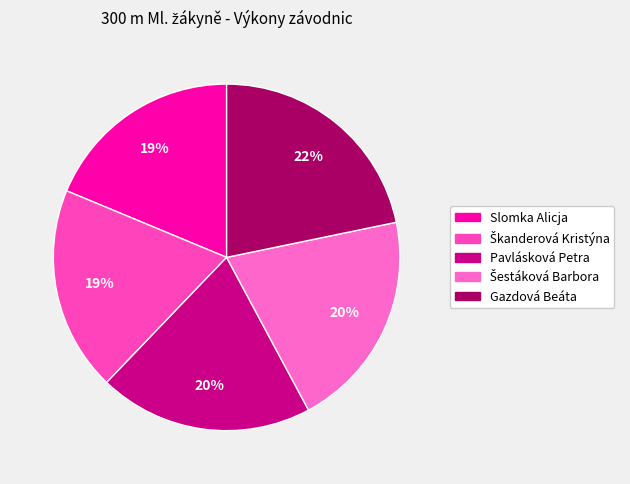

Does Škanderová Kristýna account for over 50% of the chart?

No